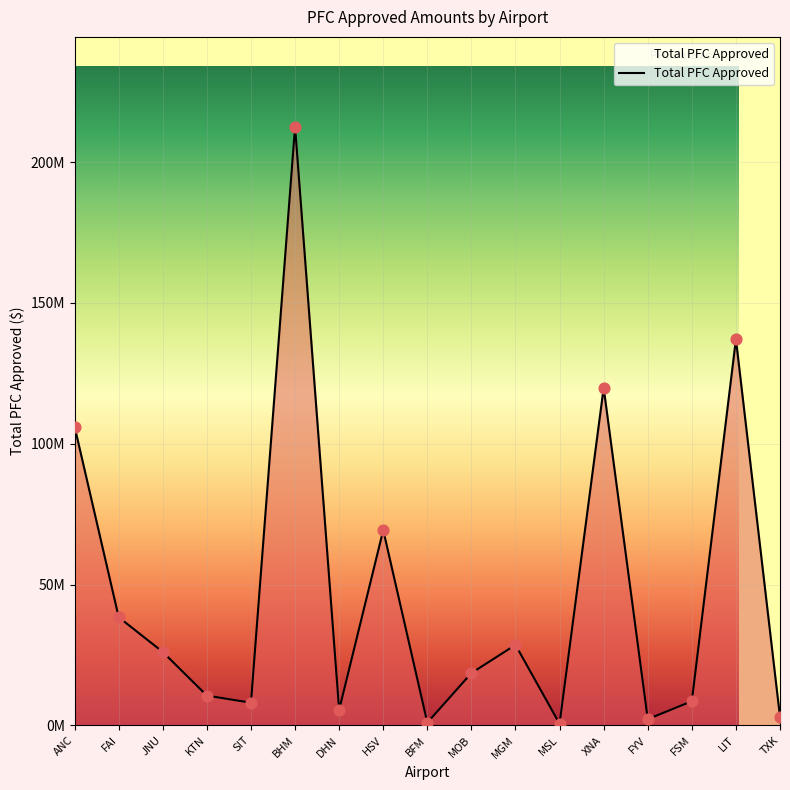

What is the change in value from BFM to MOB?

+17603504